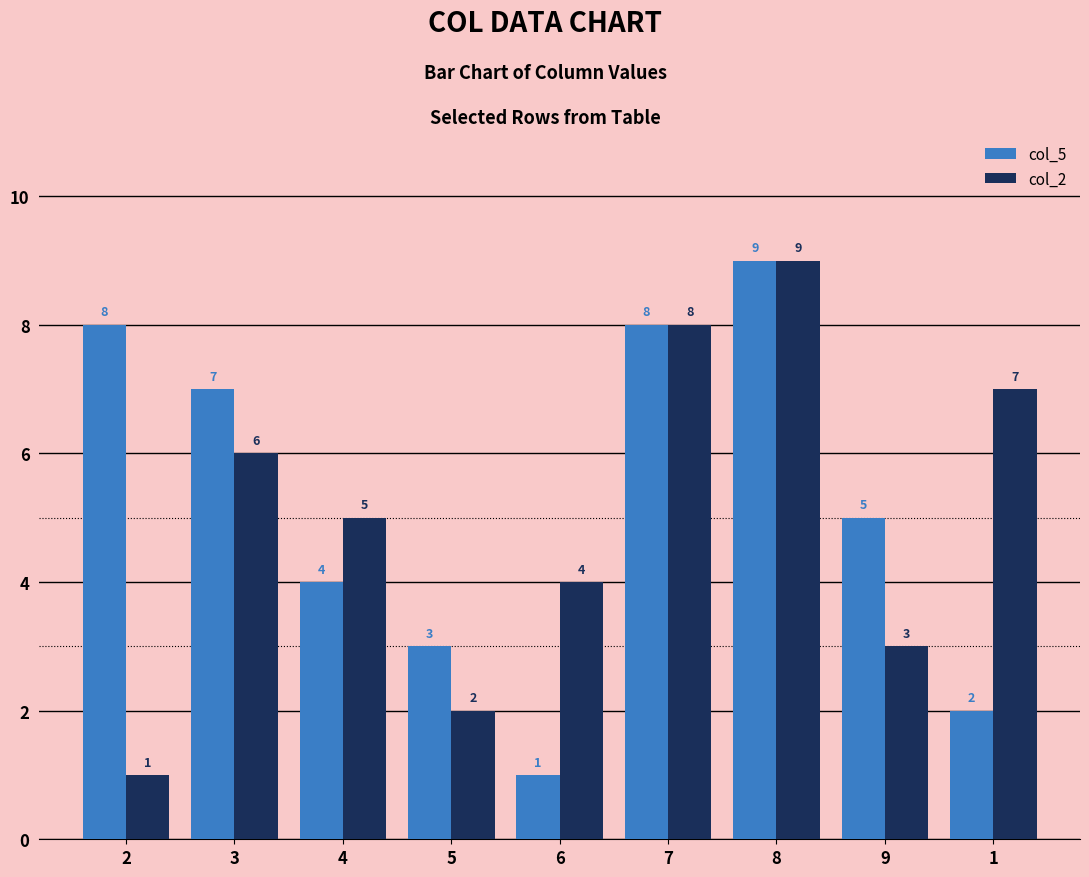

At which label does col_5 first exceed 5?

2